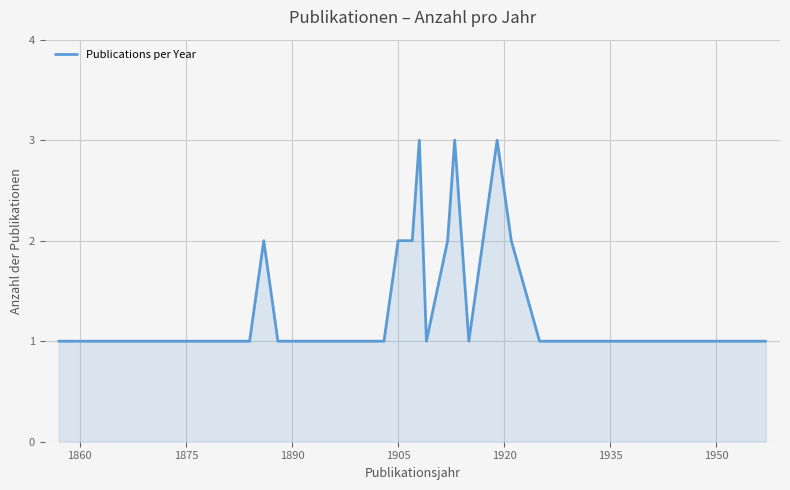

How many distinct data groups are displayed?

1